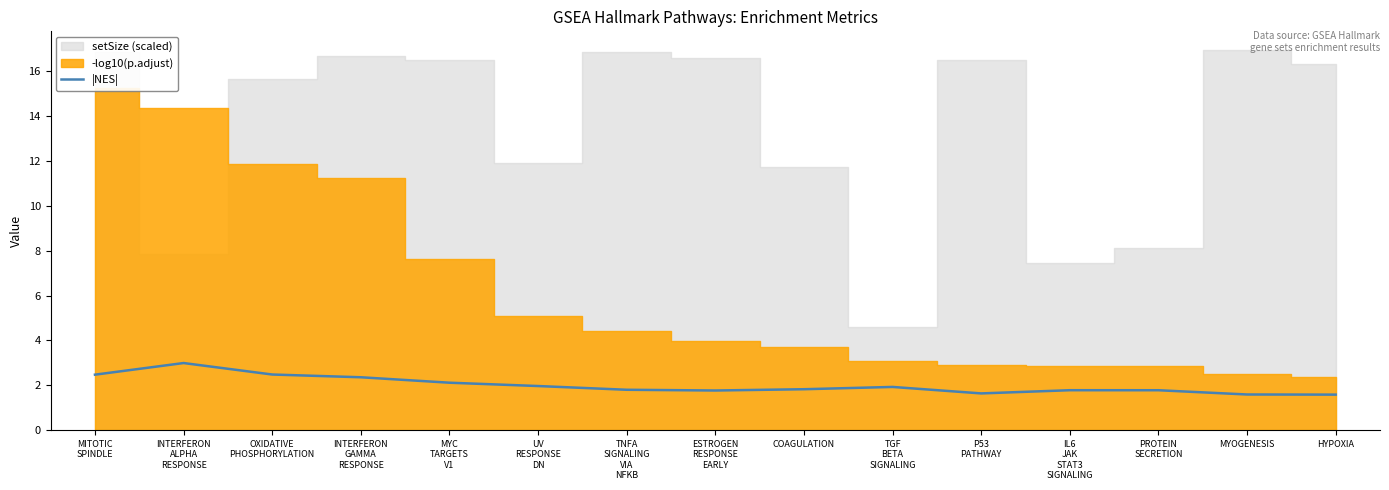

What is the difference between the maximum and second lowest values?

1.4